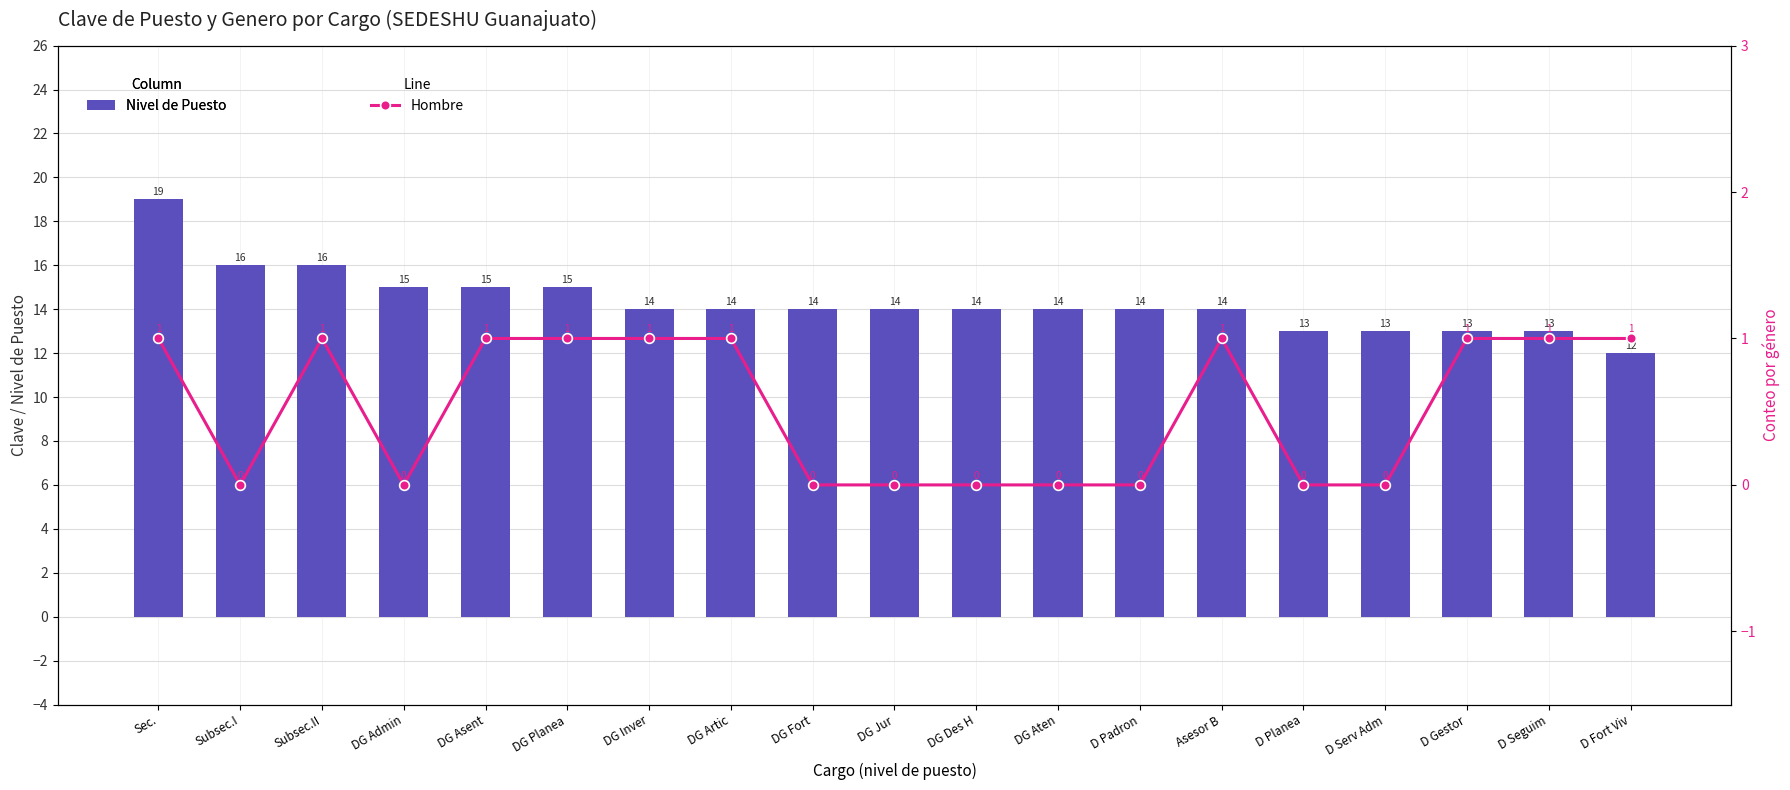

Rank the series by their average value, from lowest to highest.

Hombre, Nivel de Puesto